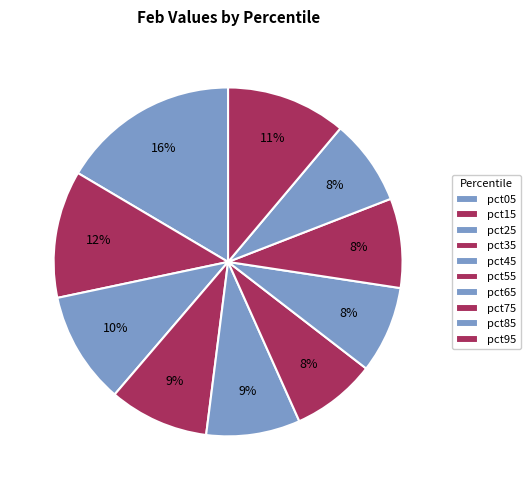

True or false: pct45 accounts for 24% of the total.

False